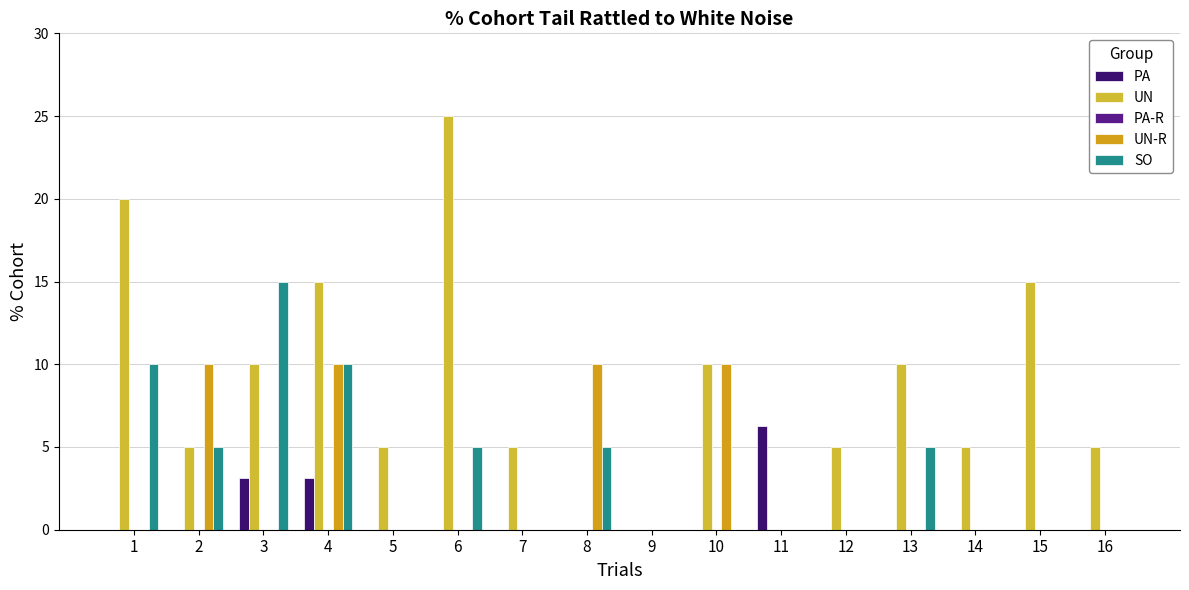

The value of PA at 6 is 2.7. True or false?

False